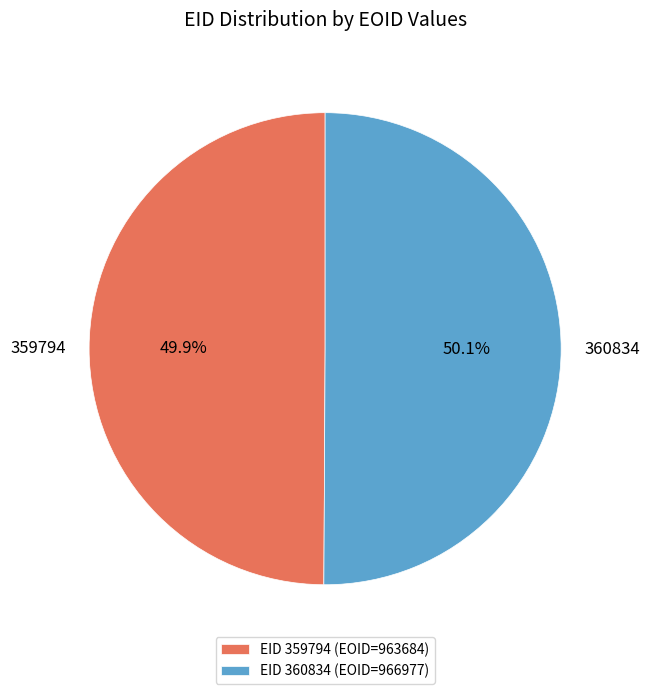

What is the ratio of the value at 360834 to the value at 359794?

1.0